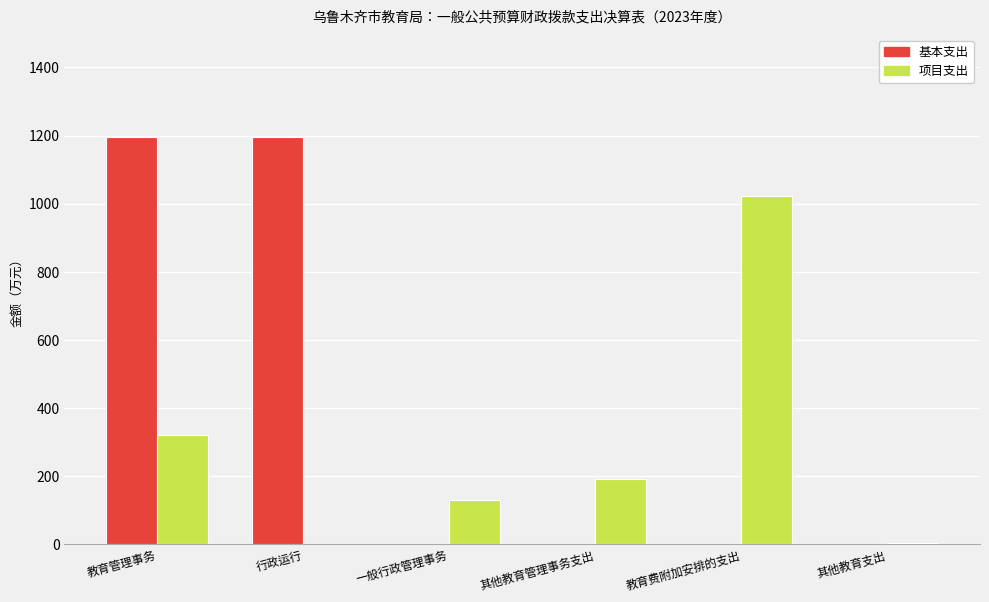

The 项目支出 series shows -671.5 at 行政运行. True or false?

False